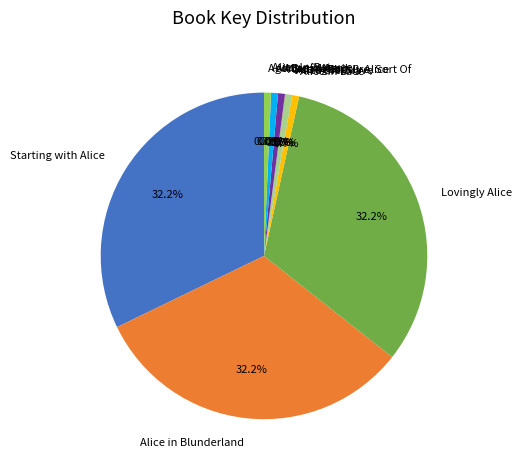

Approximately how many times larger is the value at Lovingly Alice compared to All But Alice?

47.3